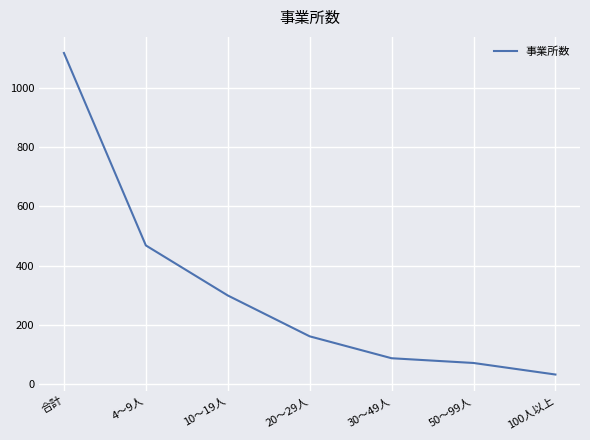

At which category does the chart reach its peak across all series?

合計